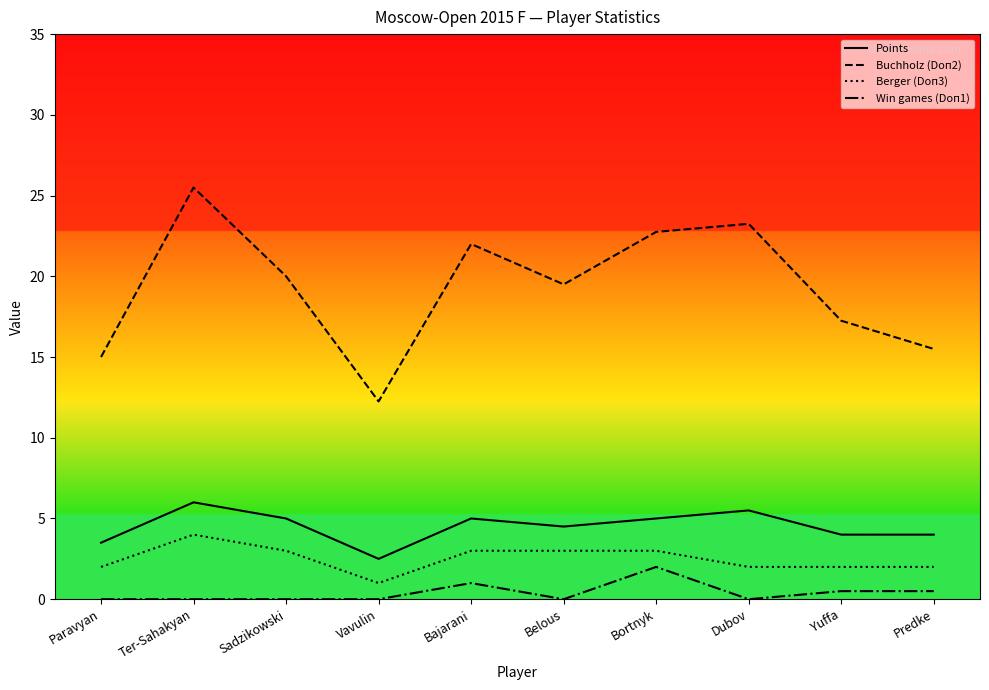

What is the total value across all series at Sadzikowski?

28.0